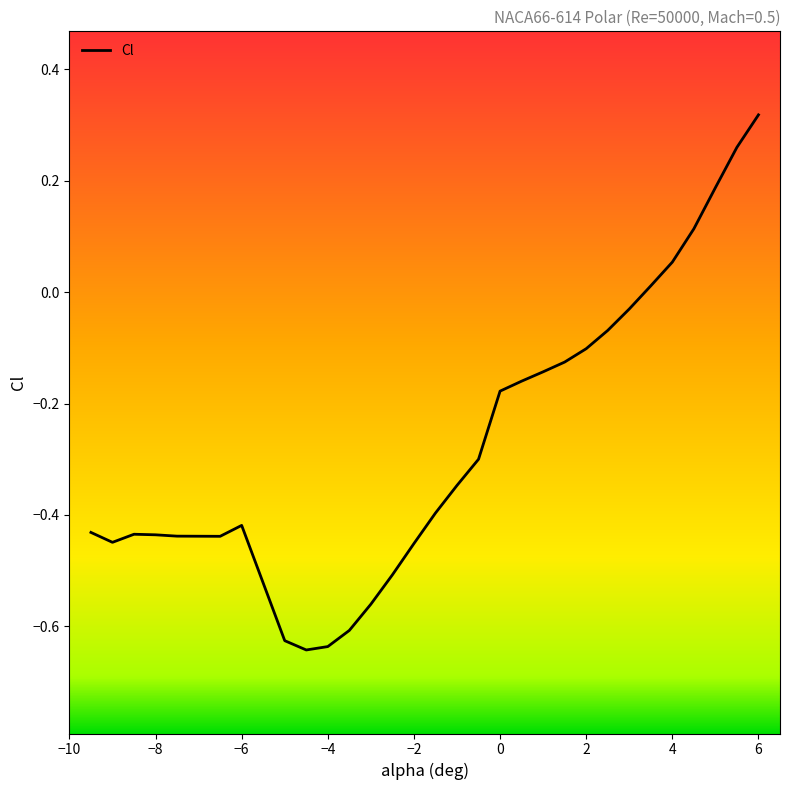

Which category has the highest value across all series?

6.0